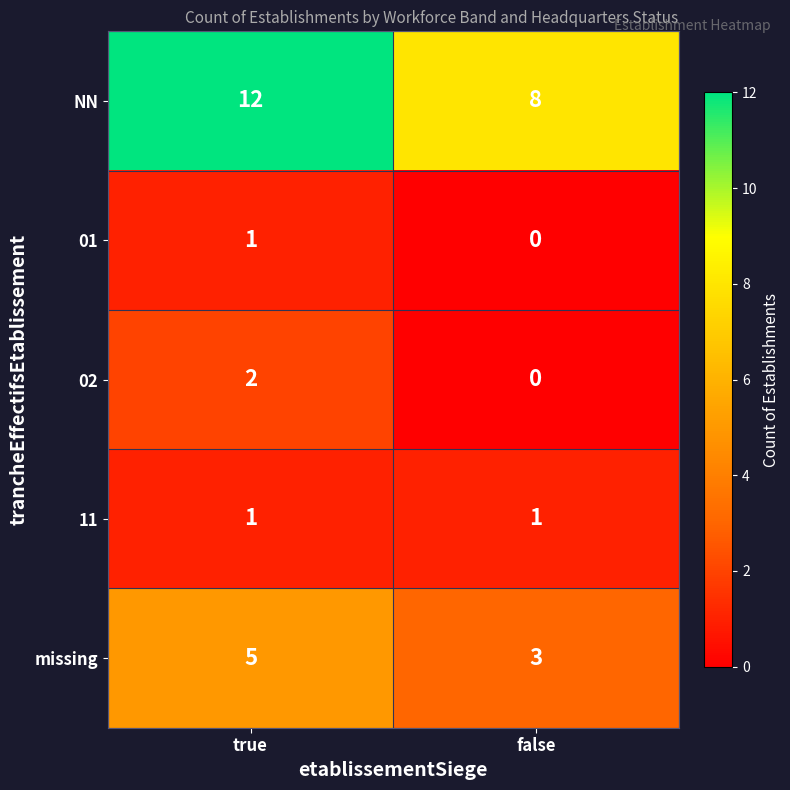

At how many categories does at least one series exceed 0?

2